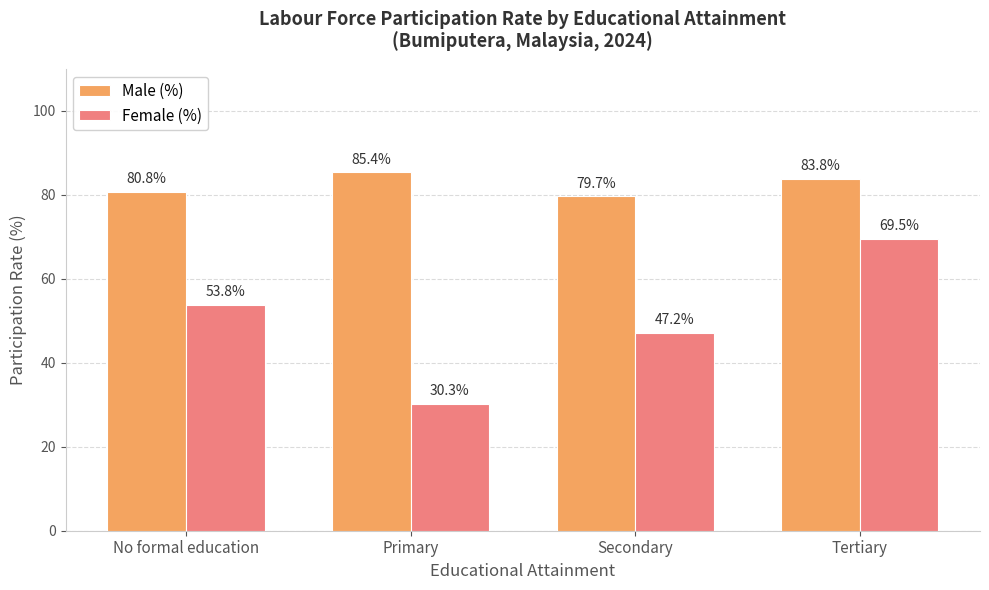

What are all the series names shown in the legend?

Male (%), Female (%)